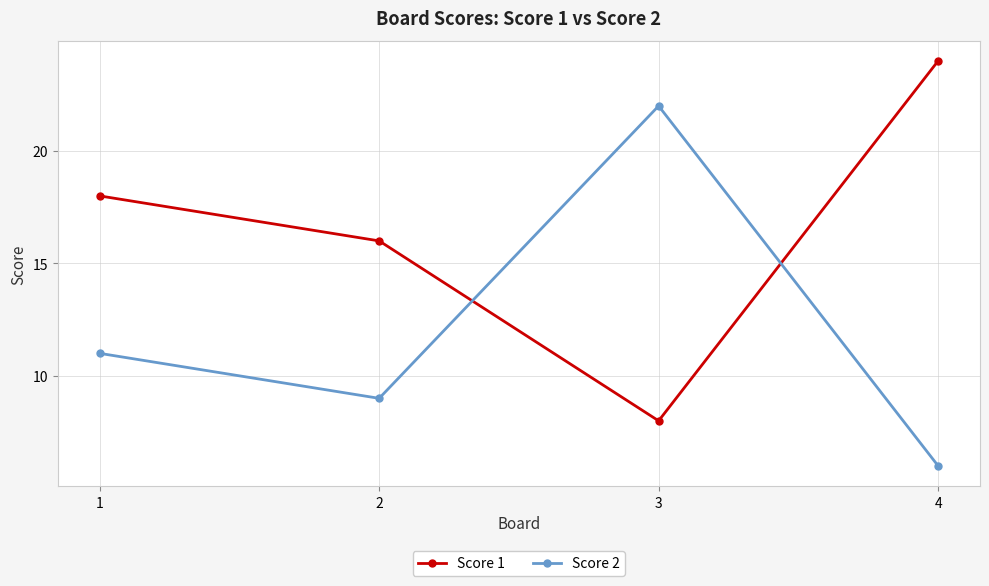

Count the number of categories in the chart.

4